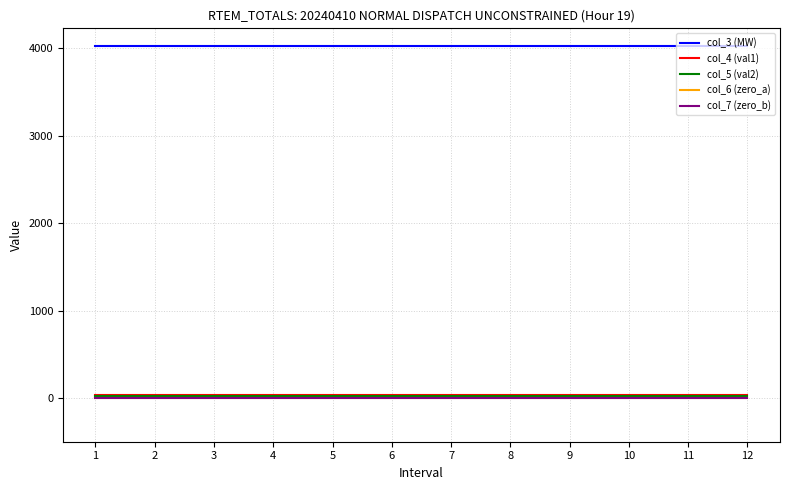

What is the highest value of the col_5 (val2) series?

19.2